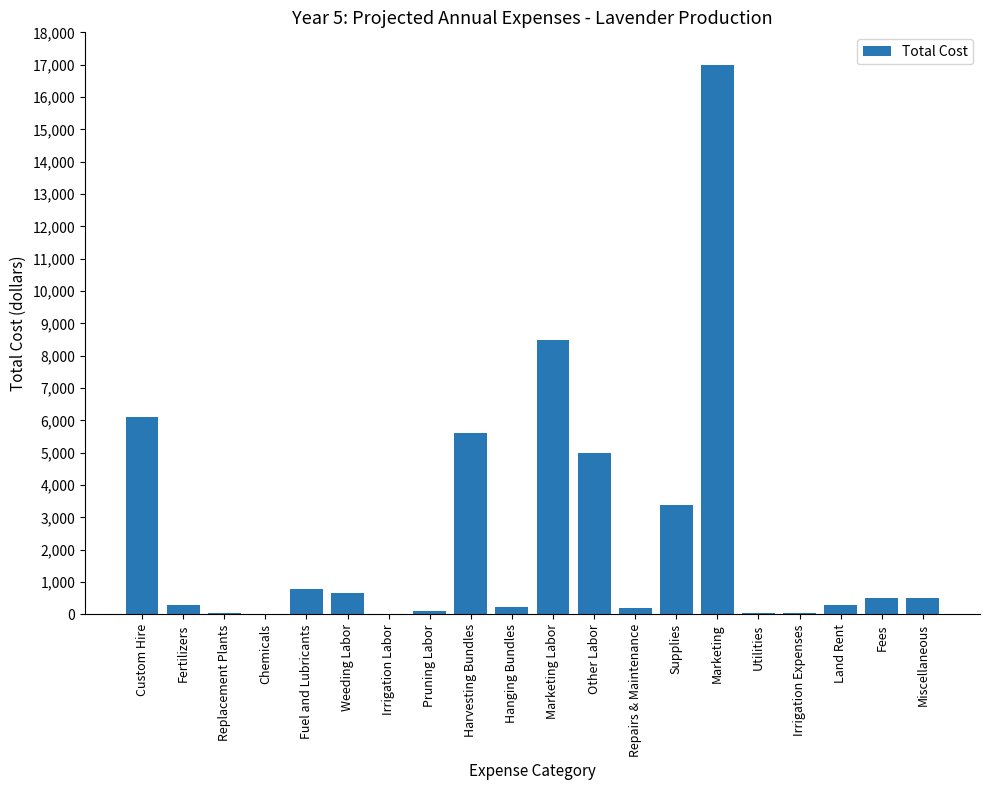

What is the sum of all values?

49430